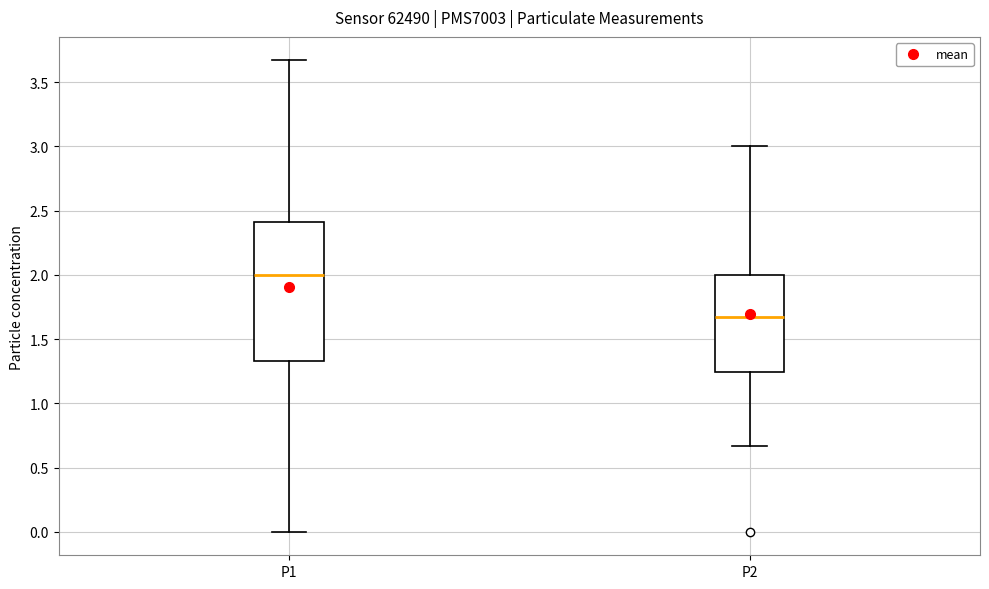

Which box has the lowest median line?

P2